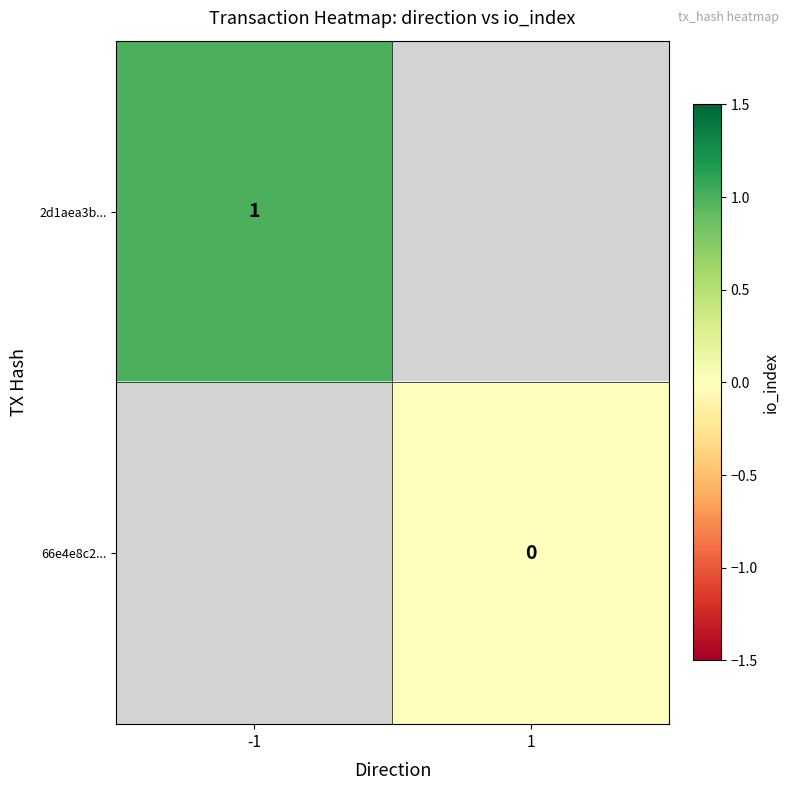

At which category does the chart reach its peak across all series?

-1